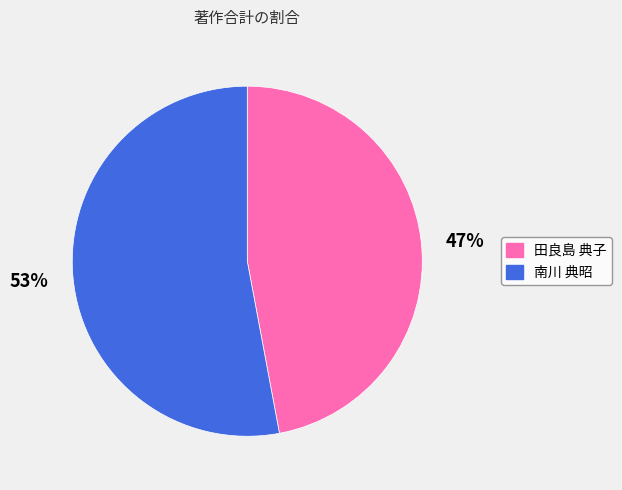

Rank the categories by value from lowest to highest.

田良島 典子, 南川 典昭